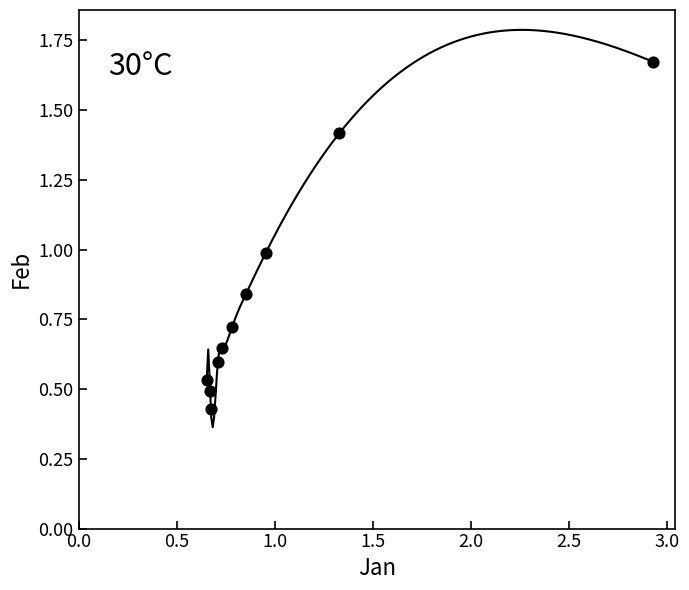

What is the range of Y values (max minus min)?

1.2